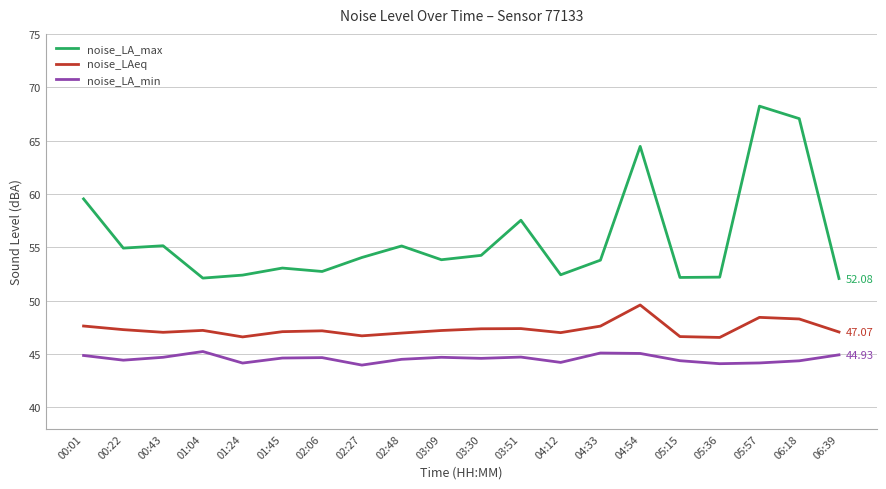

Which series changed the most between 03:51 and 05:57?

noise_LA_max